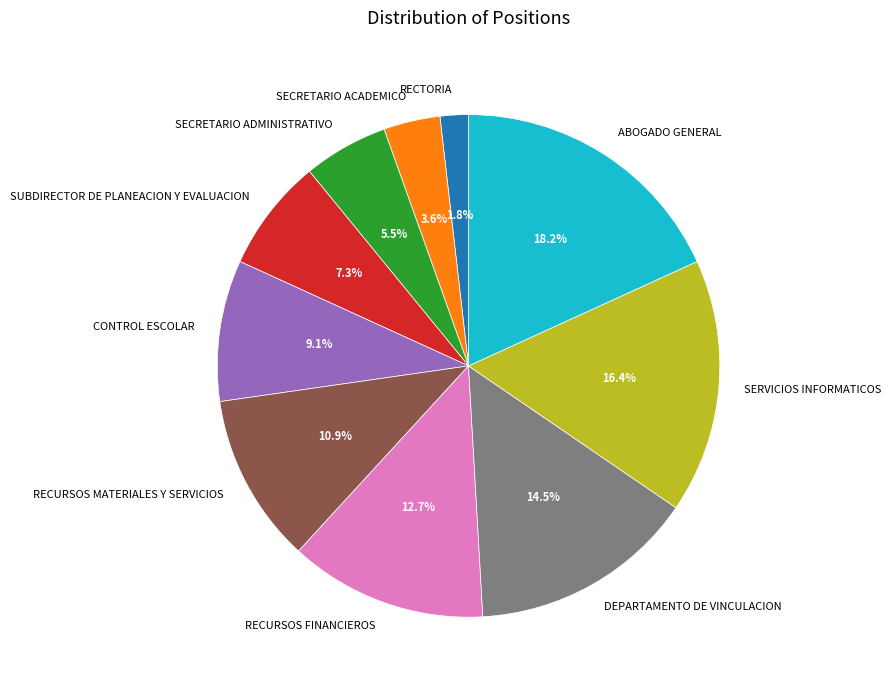

To the nearest percent, what is the average slice percentage?

10%